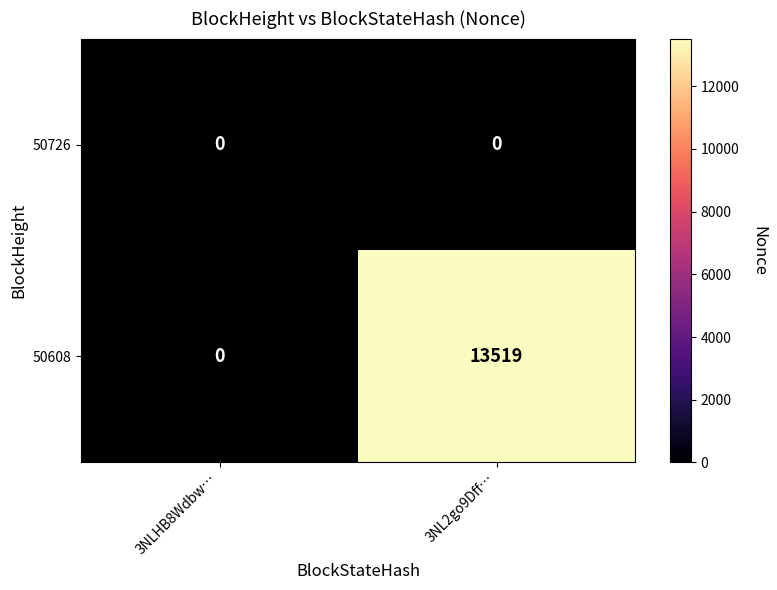

Reading left to right, transcribe all the data shown in this chart.

50726: 3NLHB8Wdbw…=0	3NL2go9Dff…=0
50608: 3NLHB8Wdbw…=0	3NL2go9Dff…=13519